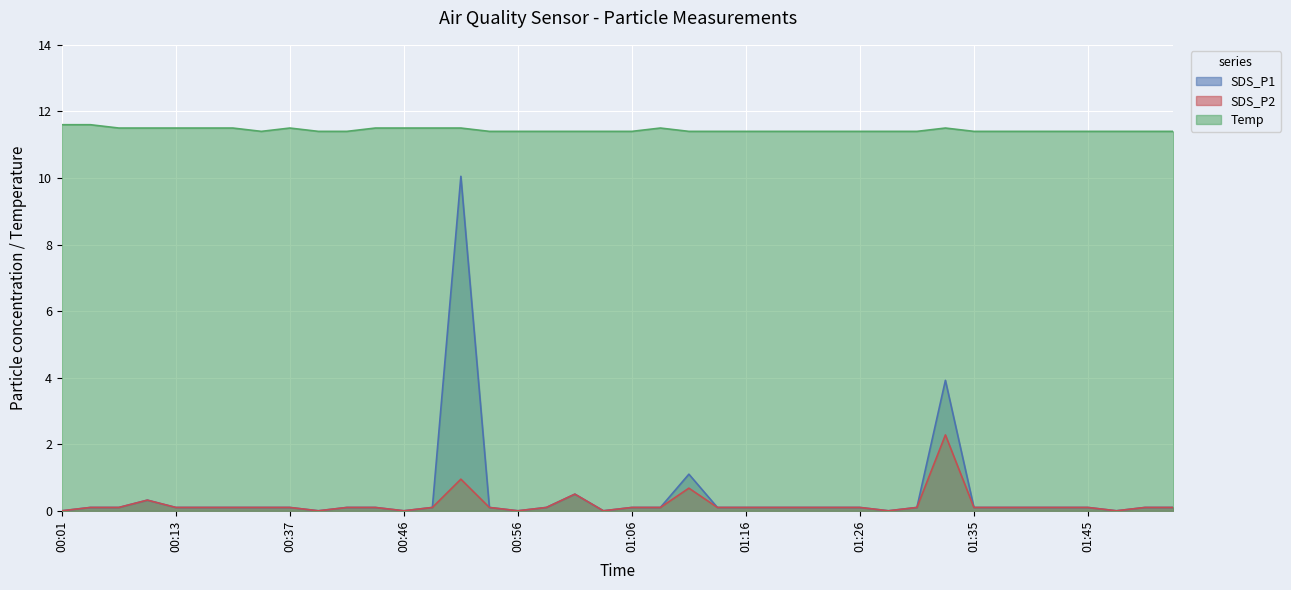

What are all the series names shown in the legend?

SDS_P1, SDS_P2, Temp